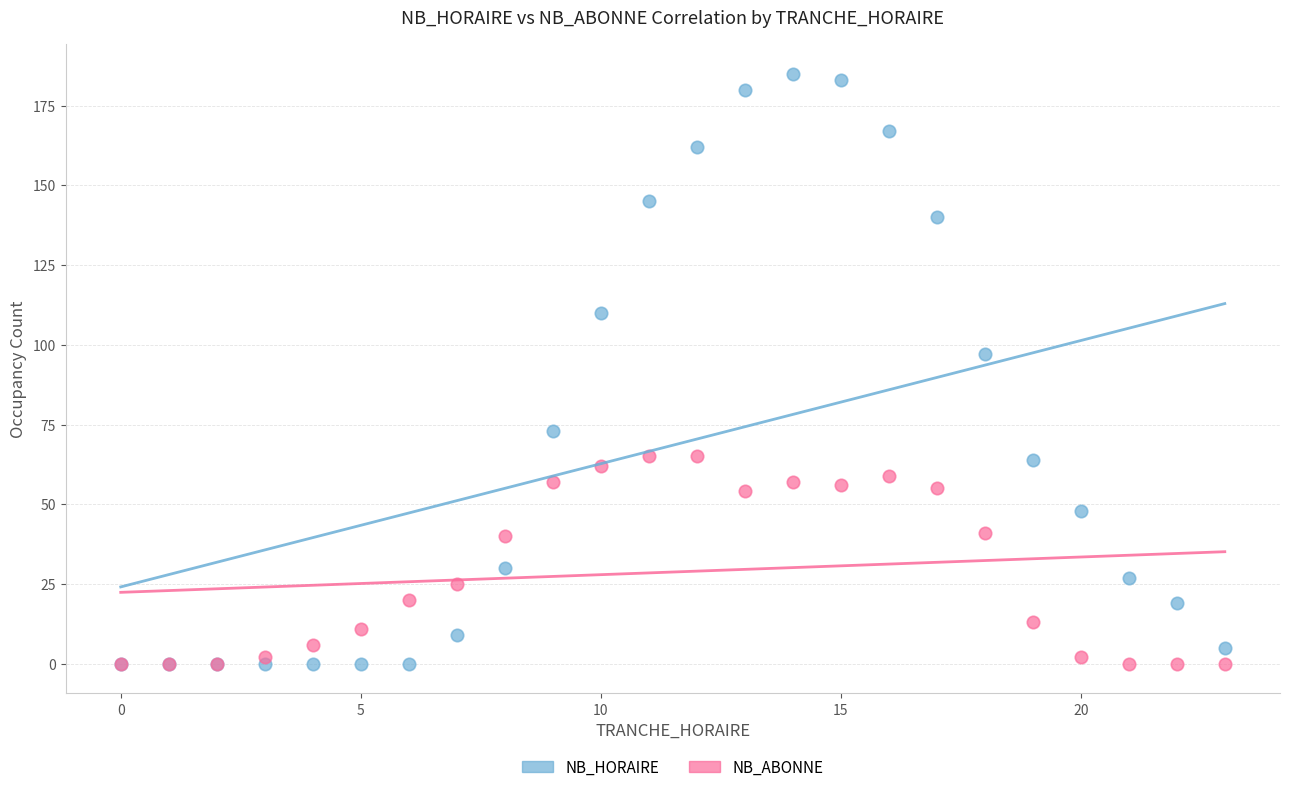

What are all the series names shown in the legend?

NB_HORAIRE, NB_ABONNE